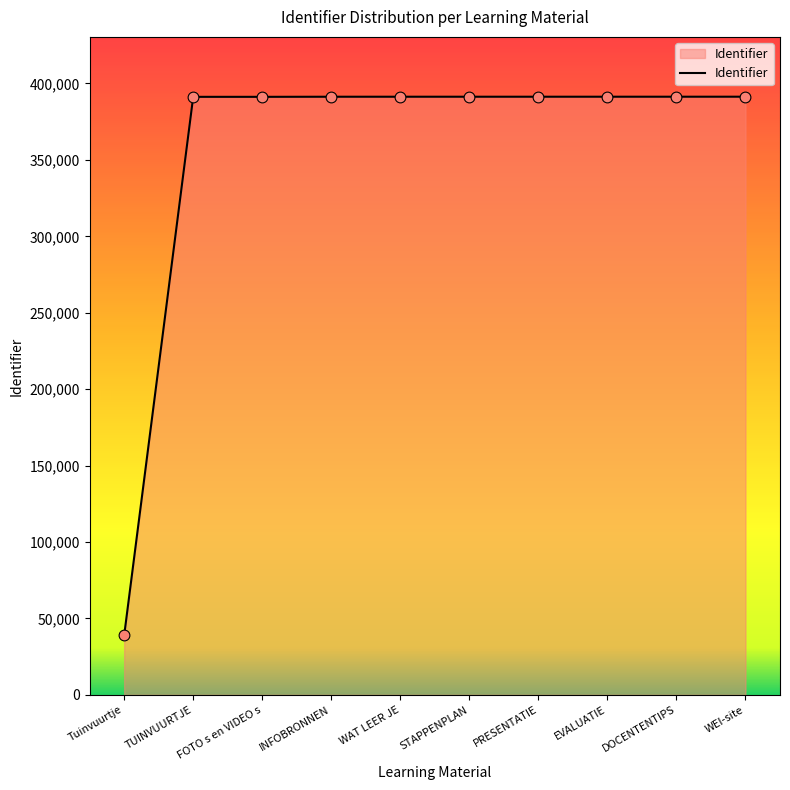

Between Tuinvuurtje and WEI-site, which is larger?

WEI-site